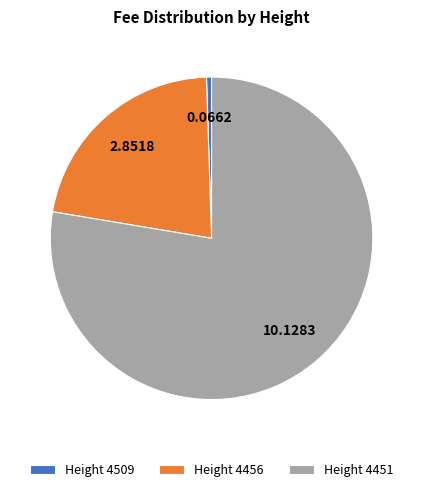

Do Height 4456 and Height 4451 together represent more than half of the pie?

Yes